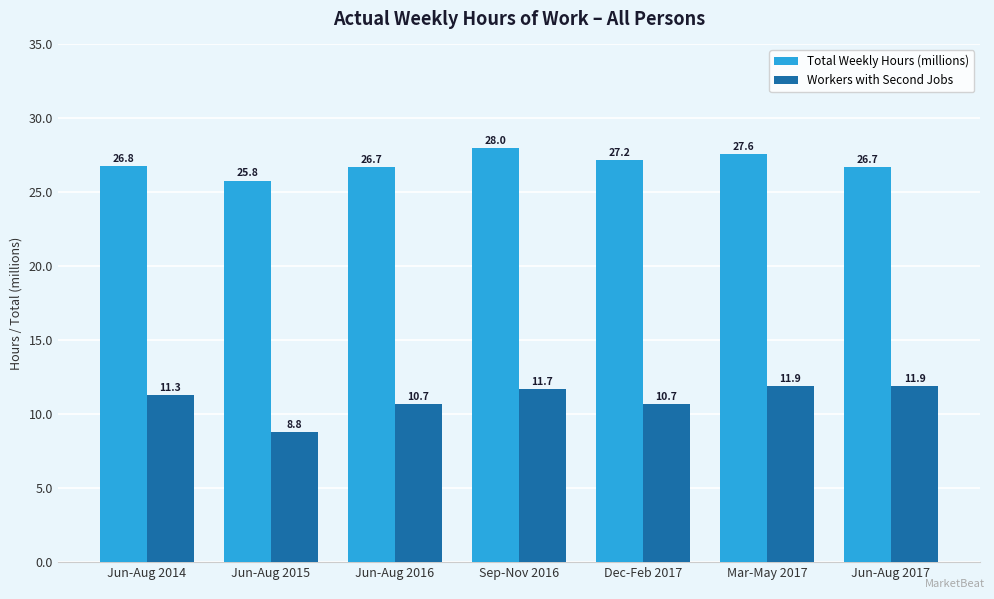

How many groups of bars are there?

7